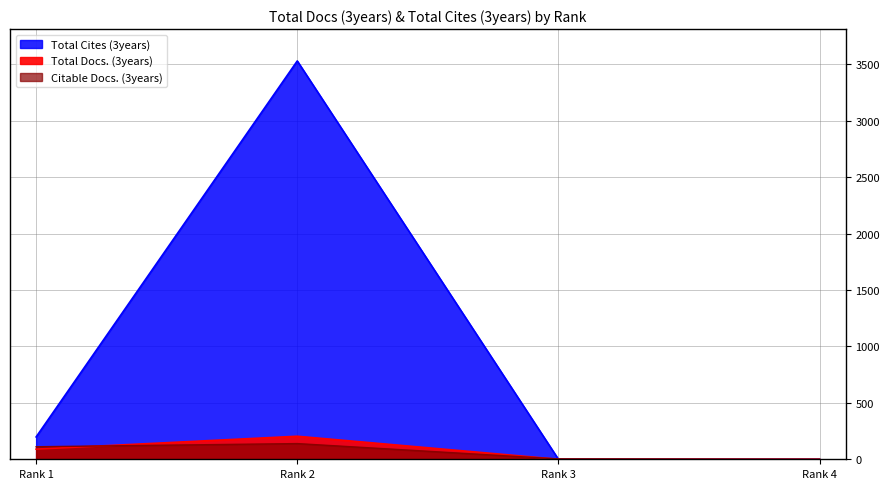

Is it true that Total Cites (3years) equals 56 at Rank 1?

False